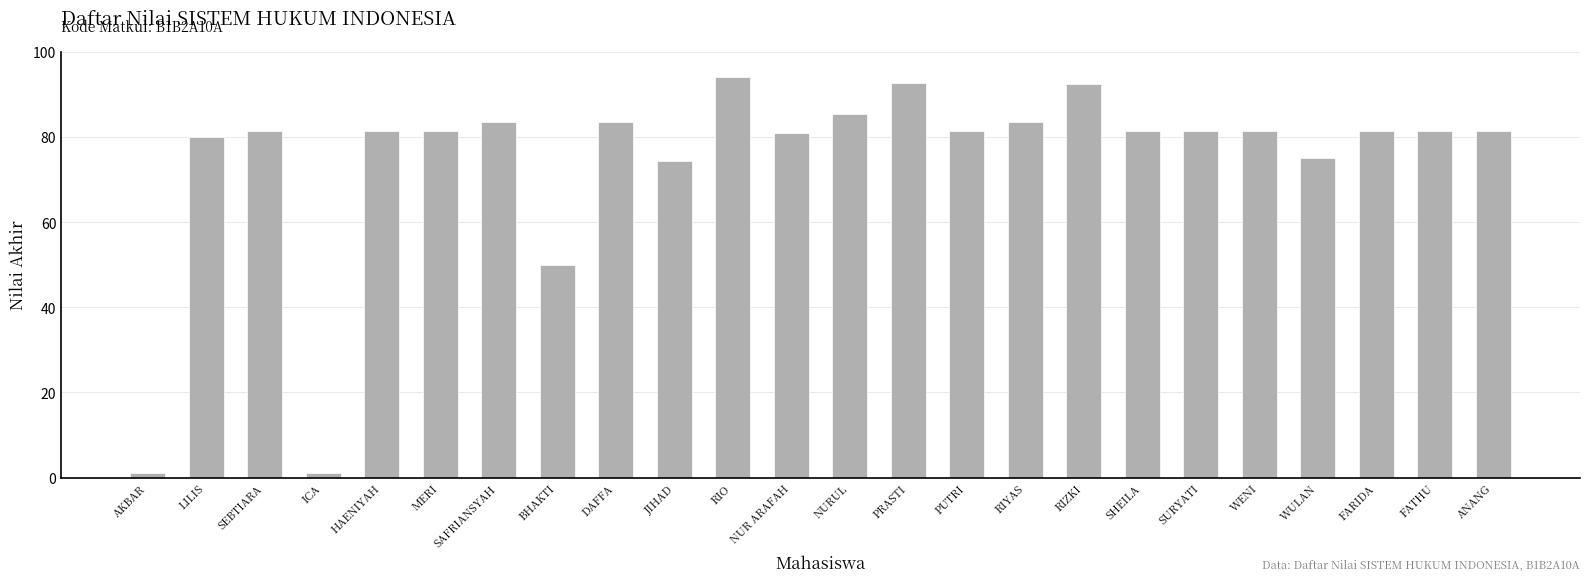

What is the difference between the maximum and minimum values?

93.2